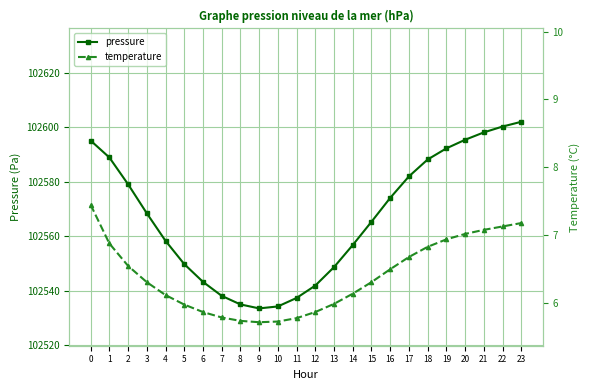

What is the difference between the highest and lowest values at 9?

102527.7